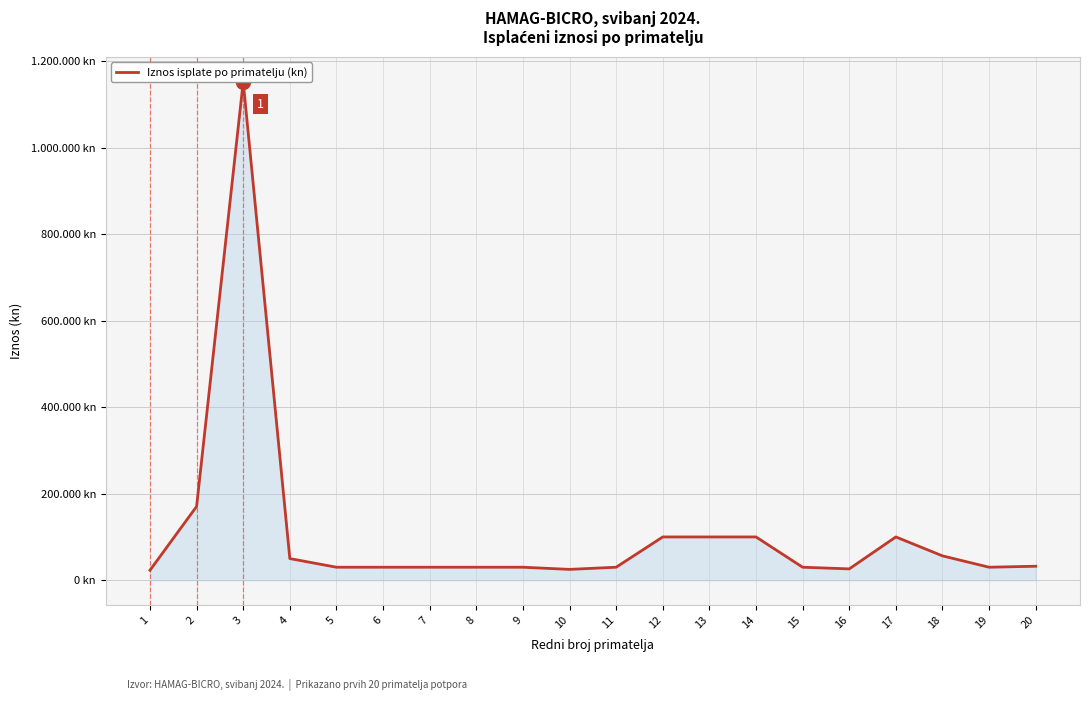

Rank the categories by value from highest to lowest.

3, 2, 12, 13, 14, 17, 18, 4, 20, 5, 6, 7, 8, 9, 11, 15, 19, 16, 10, 1